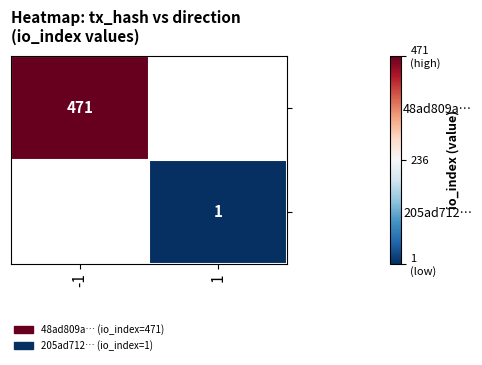

The value of 48ad809a… at -1 is 663. True or false?

False